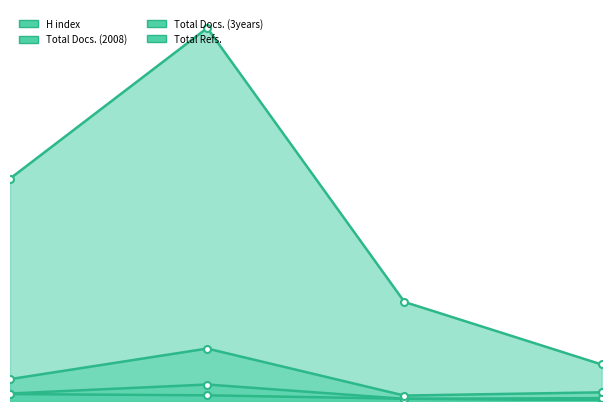

At which category is the sum across all series the highest?

2